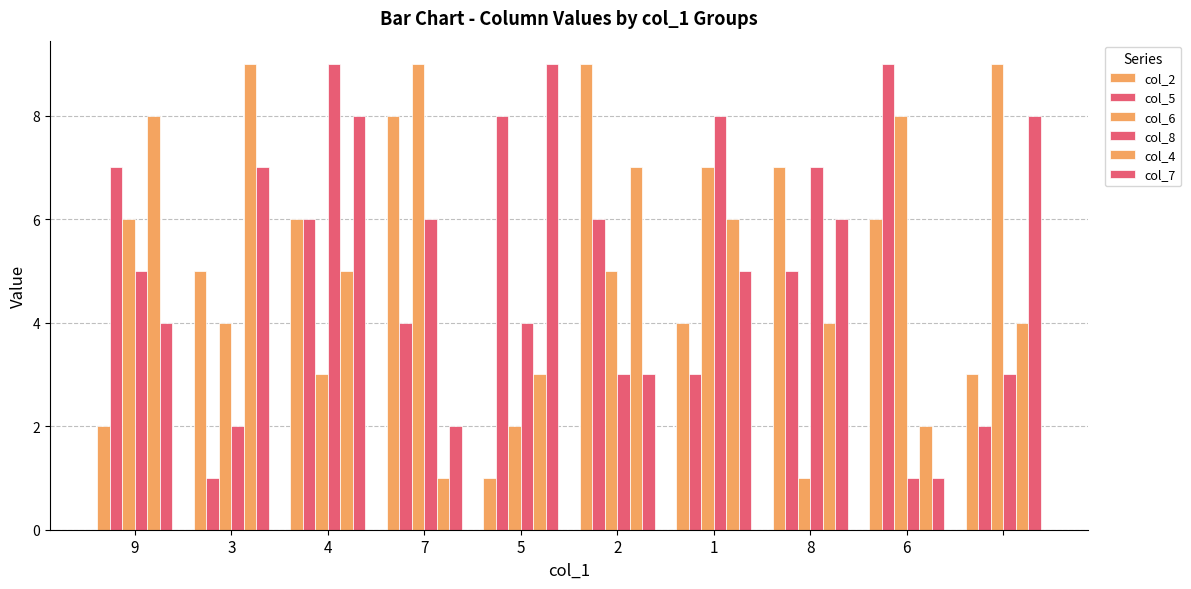

How many categories are shown in the chart?

10